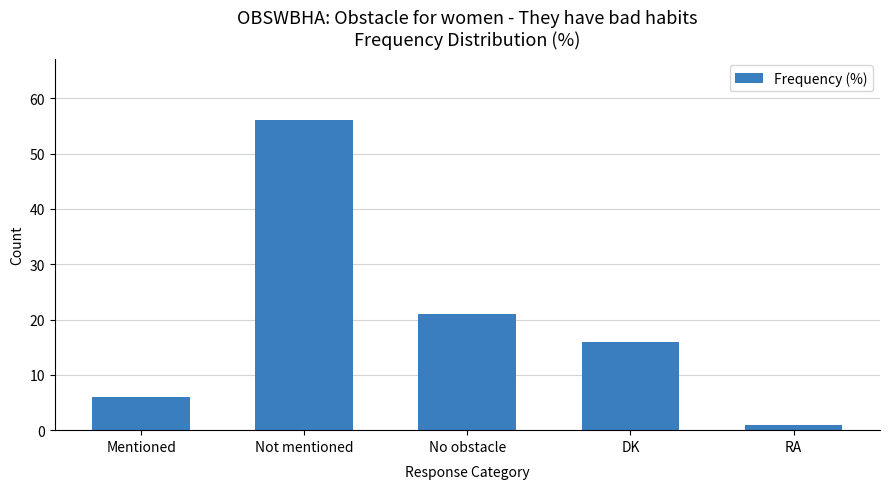

What is the sum of the values at Not mentioned and No obstacle?

77